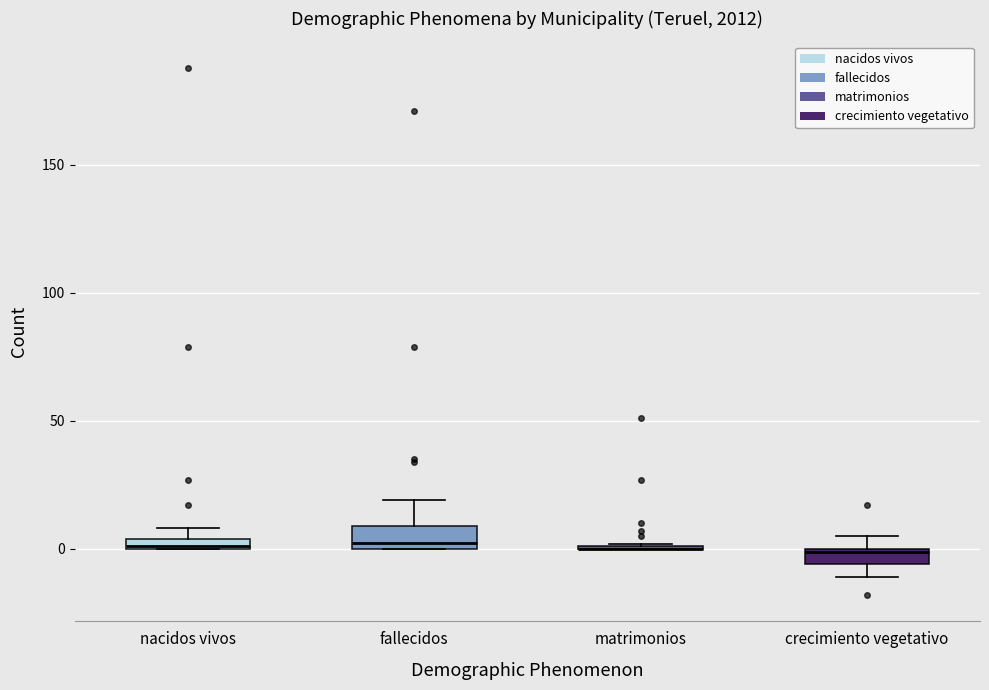

Where is the upper edge of the box for nacidos vivos on the y-axis? The values are not printed on the chart, so give them approximately, as read against the axis.

5